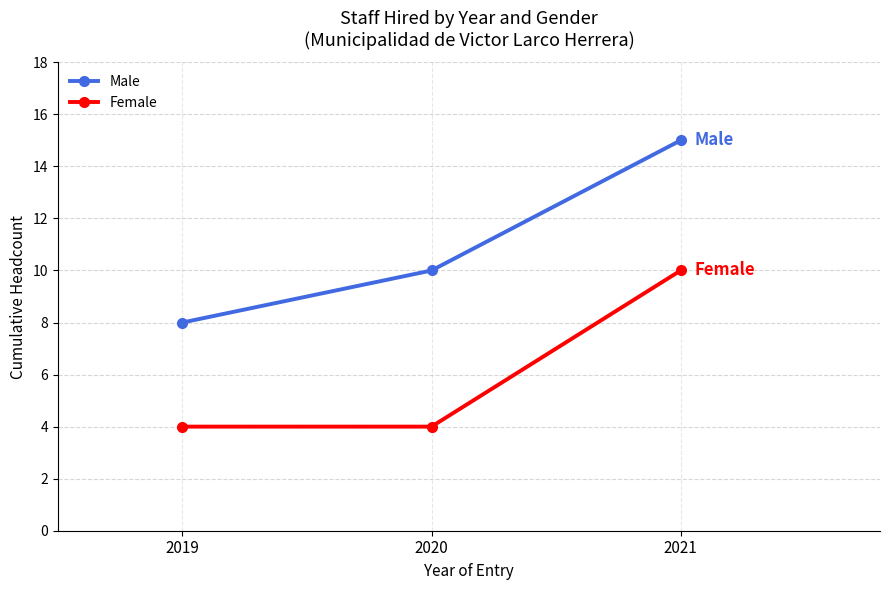

Between 2020 and 2021, which series saw the biggest shift?

Female